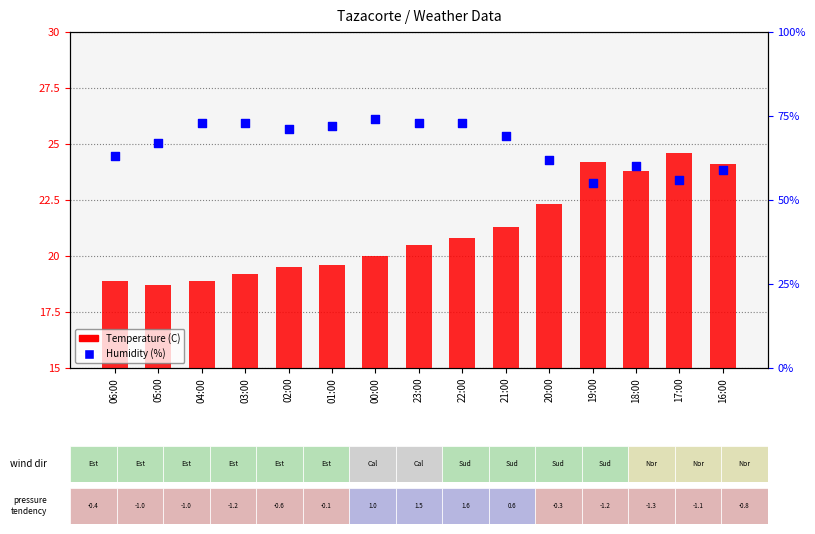

Which series has the widest spread of Y values?

Humidity (%)